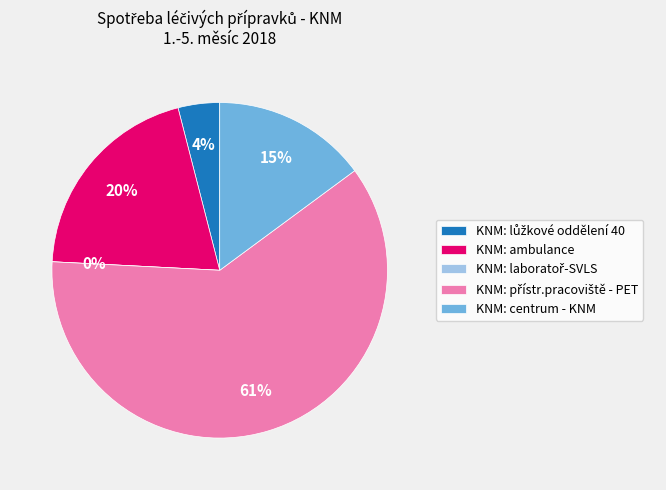

Which category accounts for the majority?

KNM: přístr.pracoviště - PET